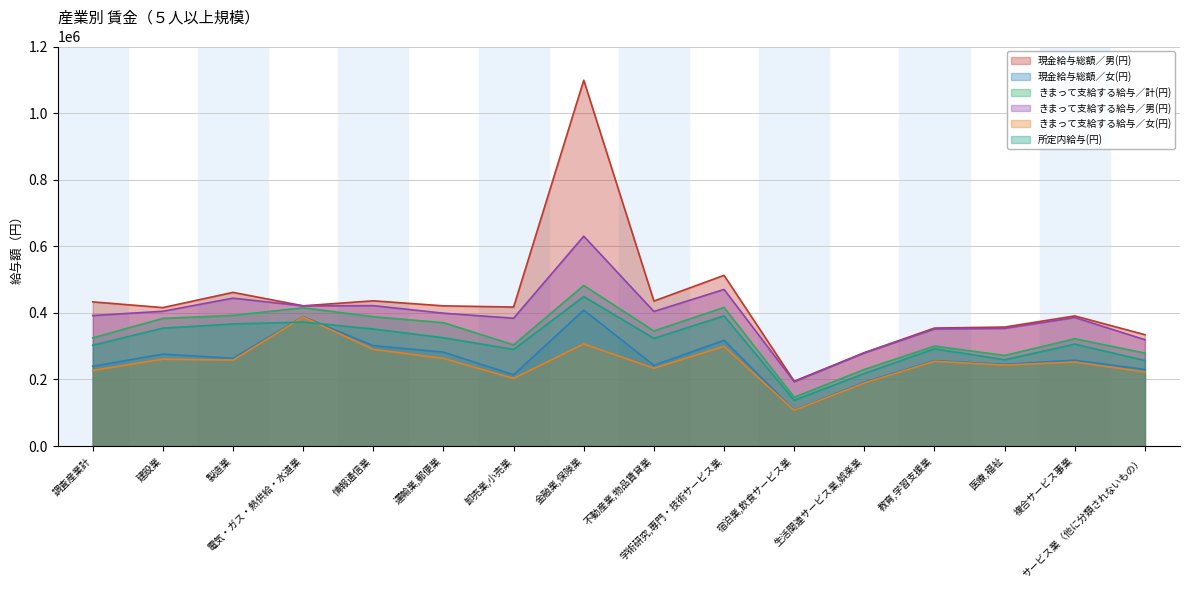

Is the value of 所定内給与(円) at 生活関連サービス業,娯楽業 greater than the value of 現金給与総額／女(円) at 医療,福祉?

No